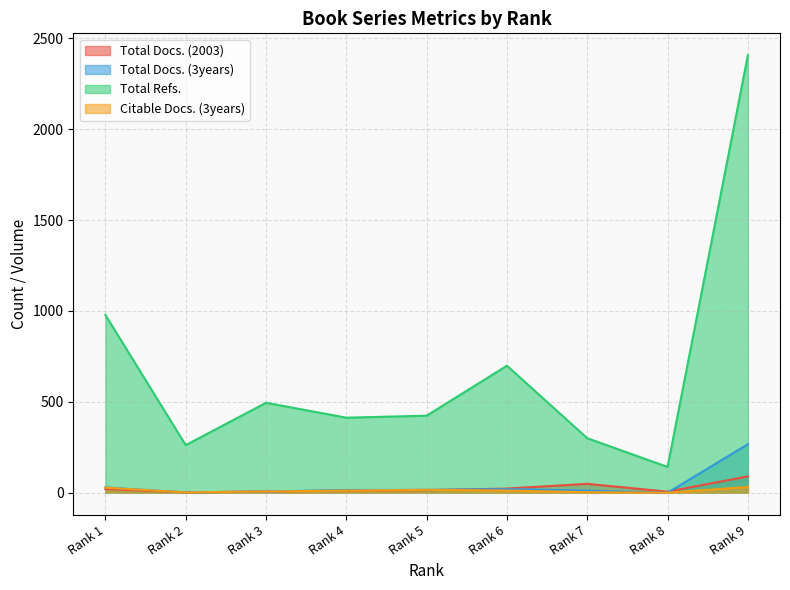

True or false: Total Docs. (3years) and Citable Docs. (3years) intersect in this chart.

False